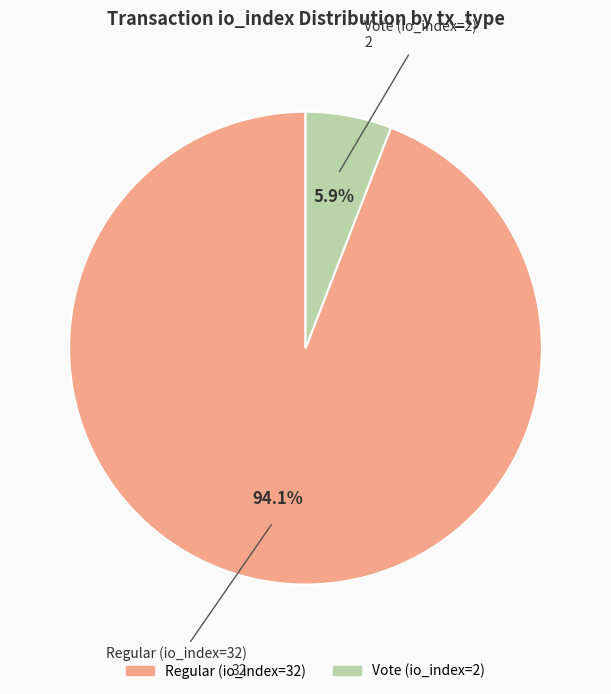

To the nearest percent, what is the combined percentage of Vote (io_index=2) and Regular (io_index=32)?

100%